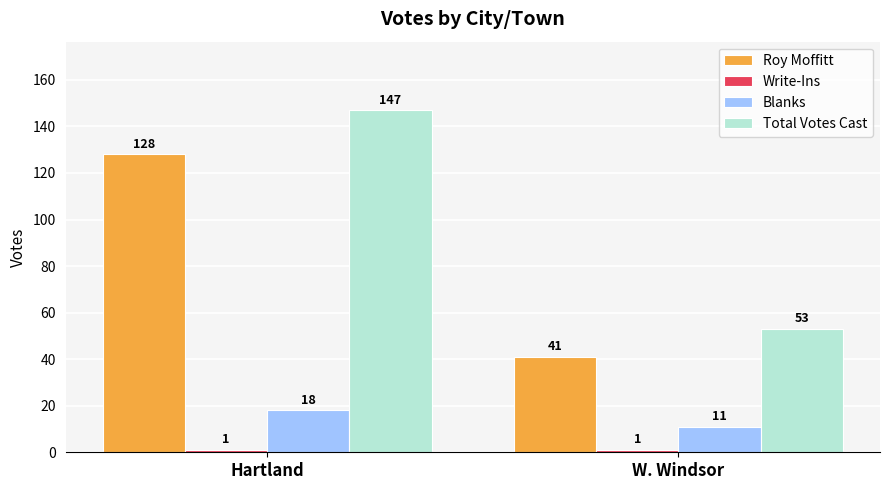

What is the total value across all series at Hartland?

294